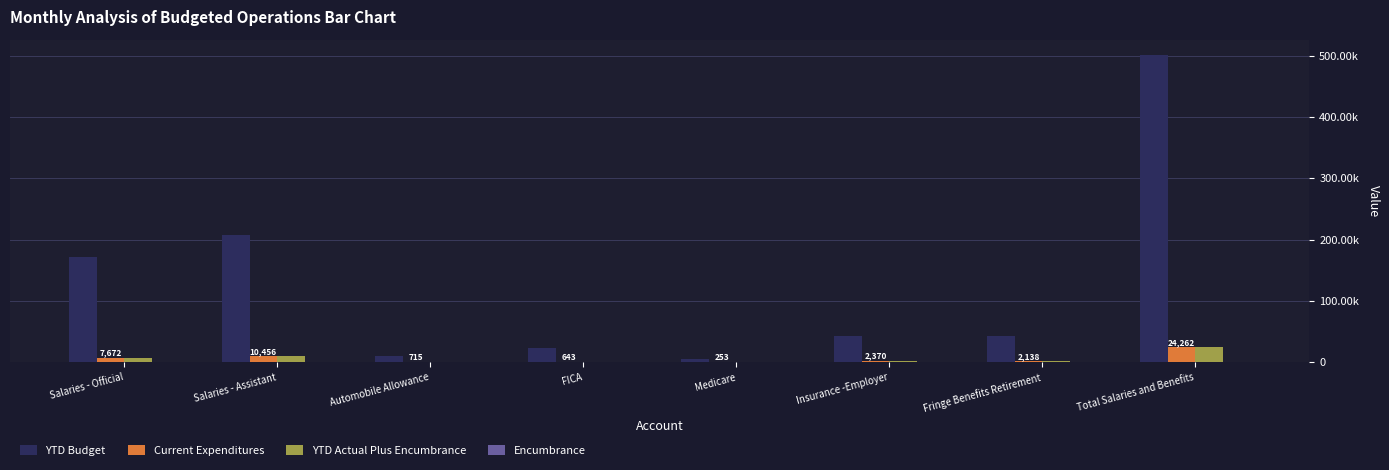

At which category is the sum across all series the highest?

Total Salaries and Benefits